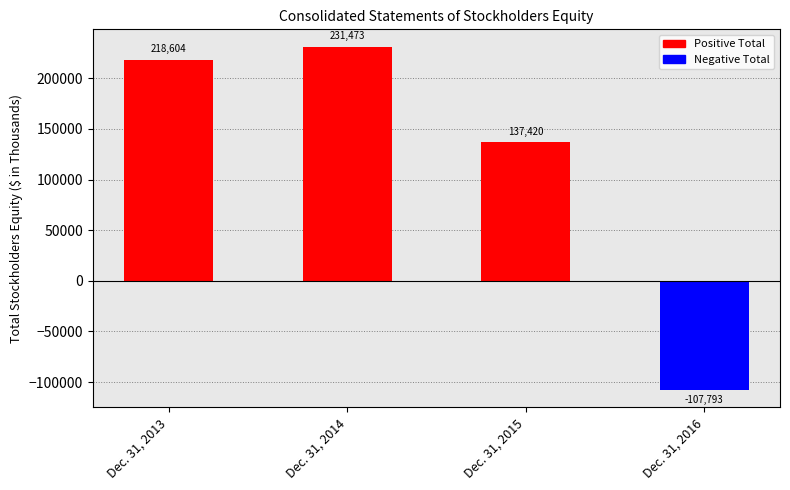

Are the bars grouped side by side (vs. stacked)?

No